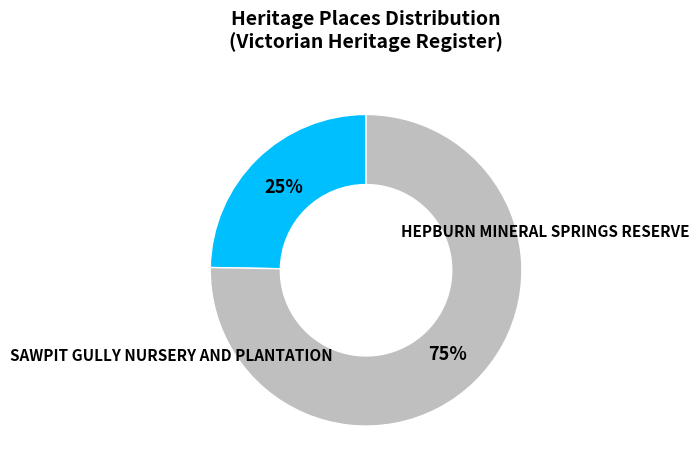

To the nearest percent, what is the average slice percentage?

50%